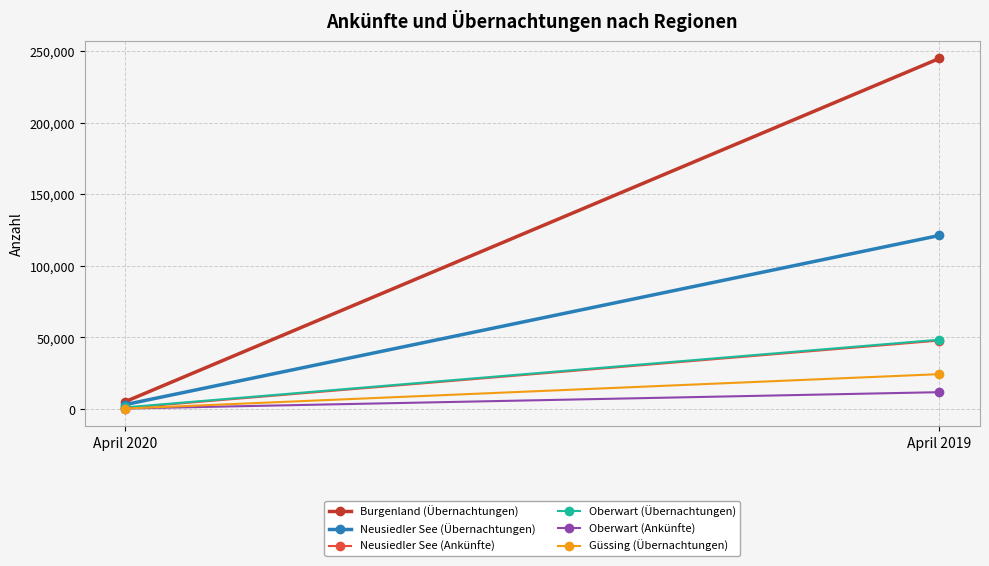

List the labels in order of Burgenland (Übernachtungen) value, smallest first.

April 2020, April 2019